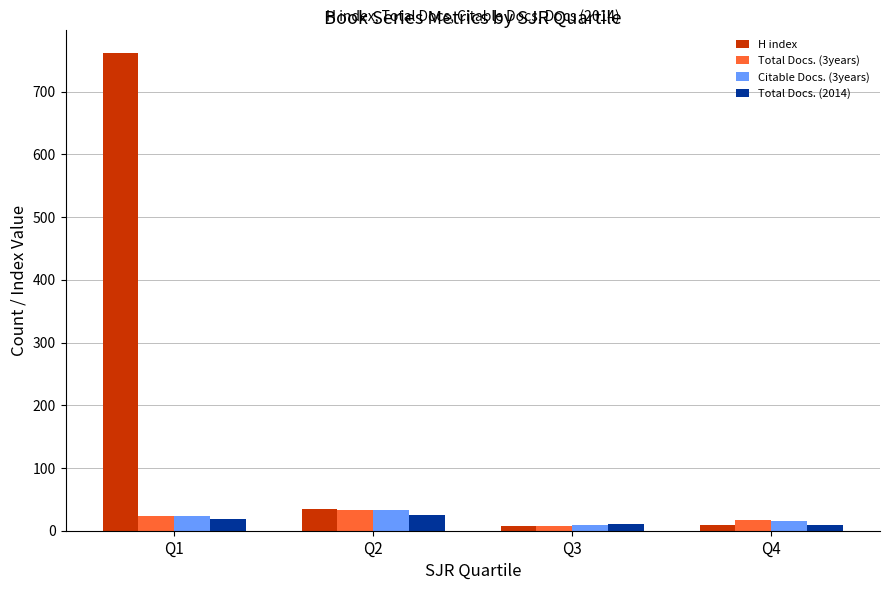

How many categories are shown in the chart?

4